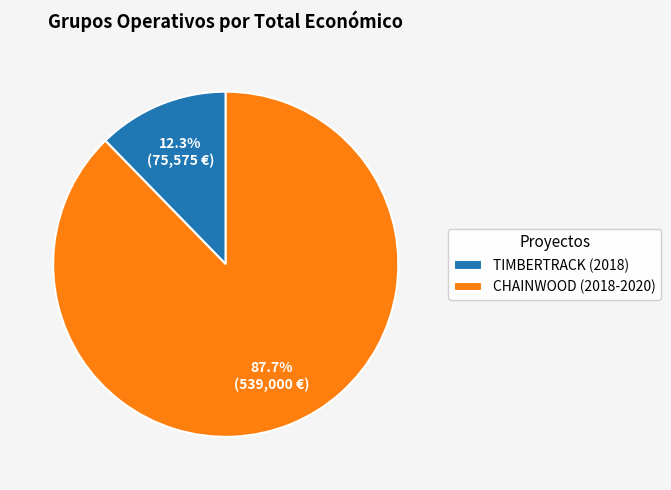

Between TIMBERTRACK (2018) and CHAINWOOD (2018-2020), which is larger?

CHAINWOOD (2018-2020)